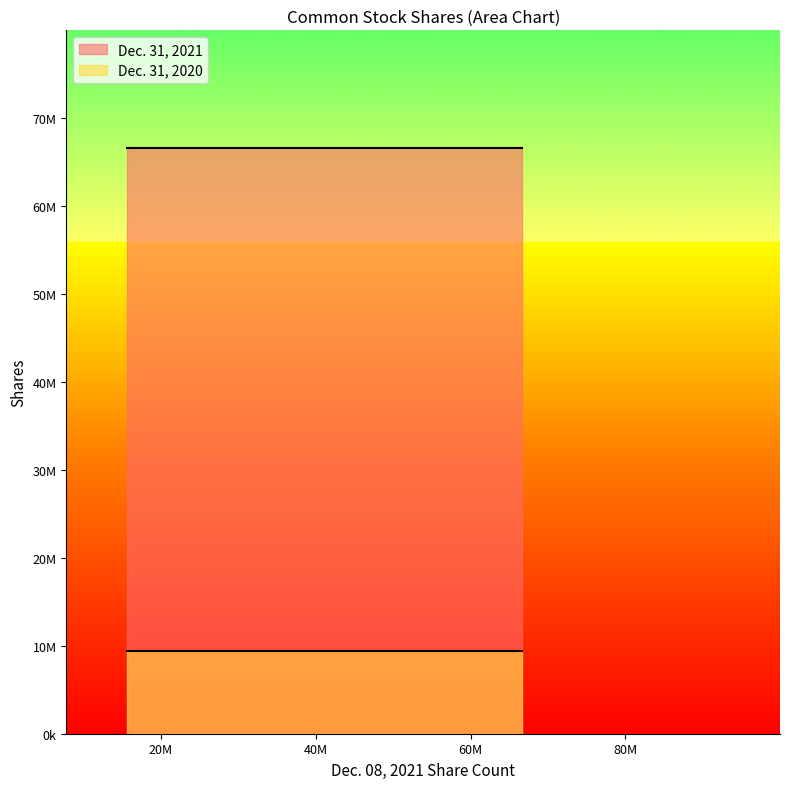

Does the chart display data point markers on the line(s)?

No